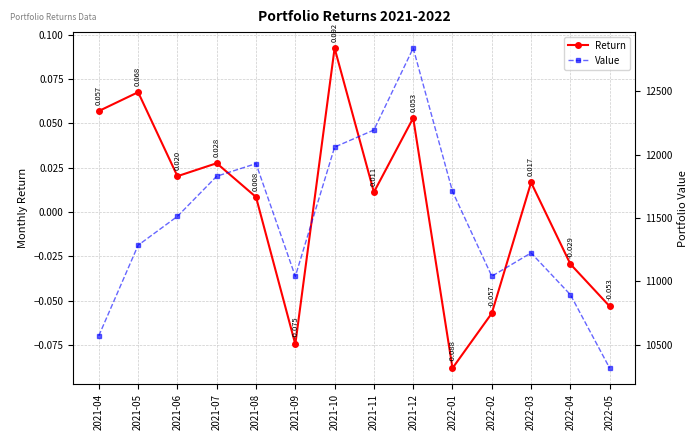

The value of Return at 2022-02 is -0.1. True or false?

True